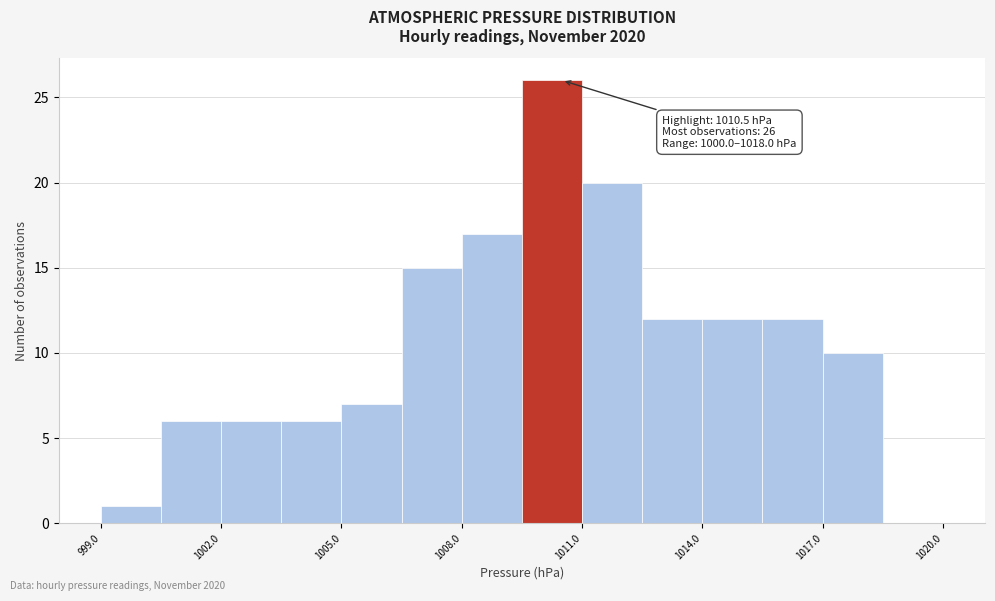

Around what value on the x-axis is the tallest bar? Give the approximate position of its centre, as read against the axis.

1010.5